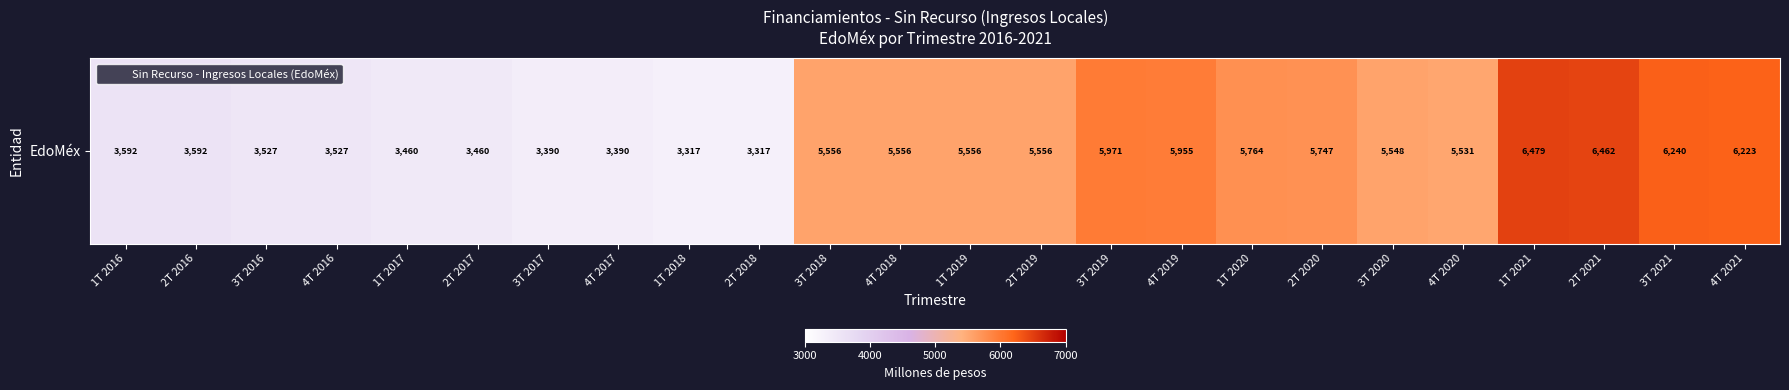

Read the value at 1T 2019.

5556.4